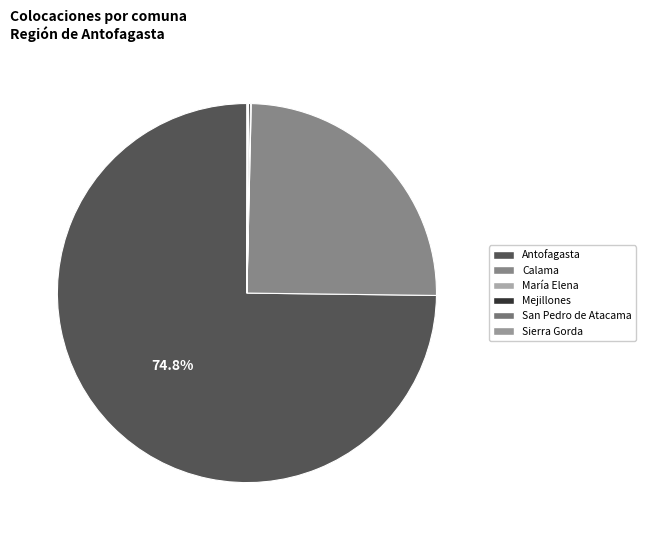

True or false: María Elena accounts for 13% of the total.

False